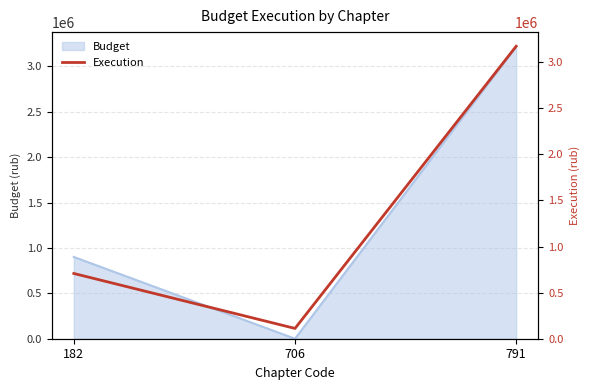

What is the value of the 2nd point from the left?

111767.0